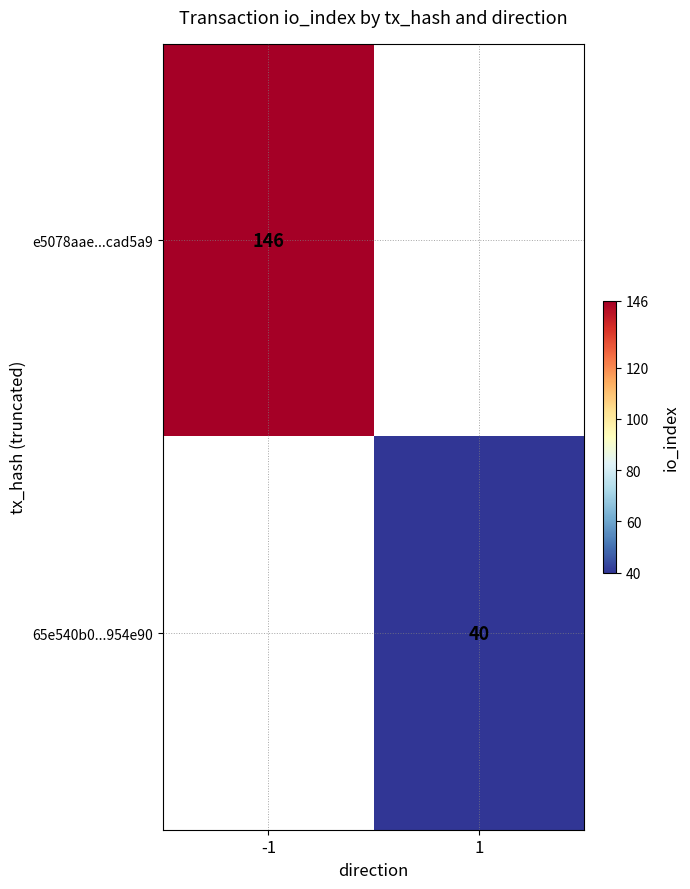

How many series are shown in this chart?

2